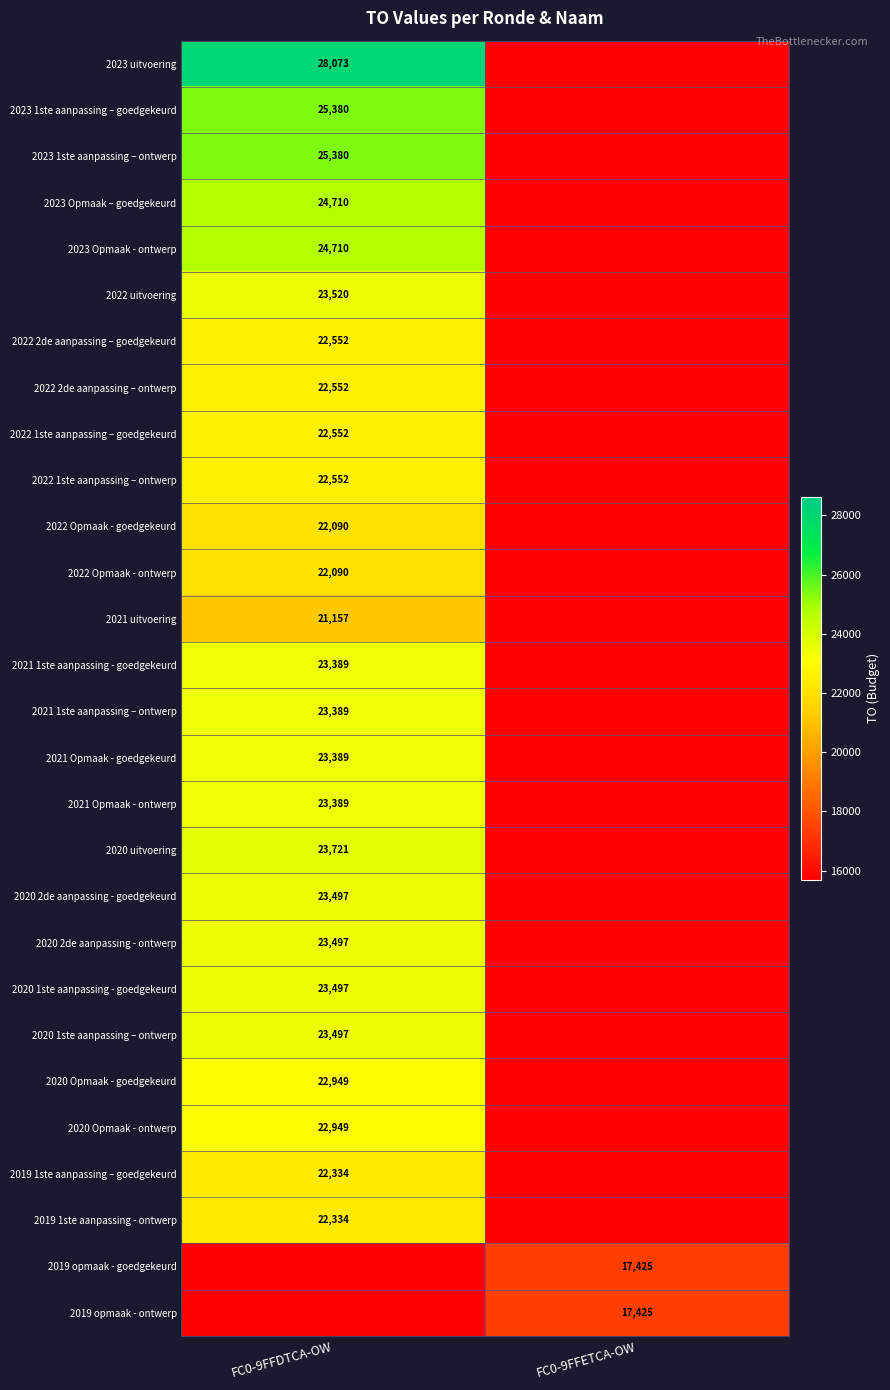

Is it true that 2020 2de aanpassing - goedgekeurd equals 41579 at FC0-9FFDTCA-OW?

False